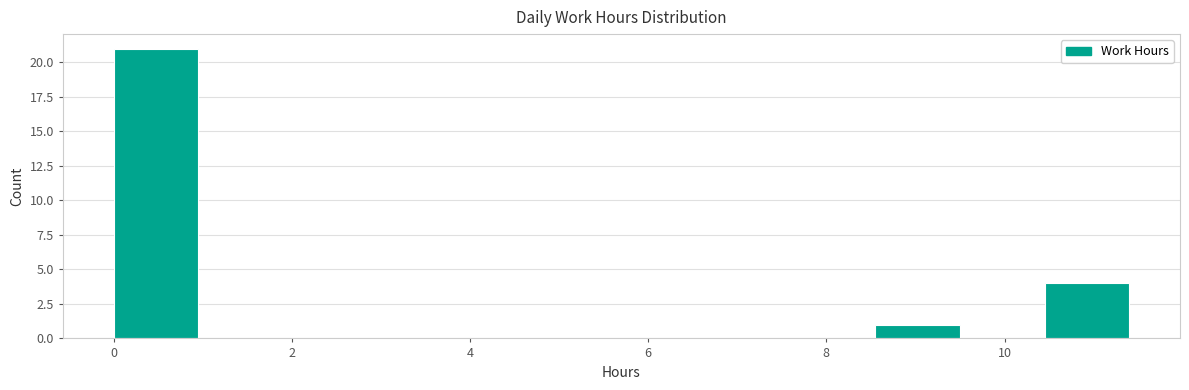

How tall is the bar that spans 0.00 to 0.95 on the x-axis? Neither the bar edges nor the heights are printed on the chart, so give them approximately, as read against the axes.

21